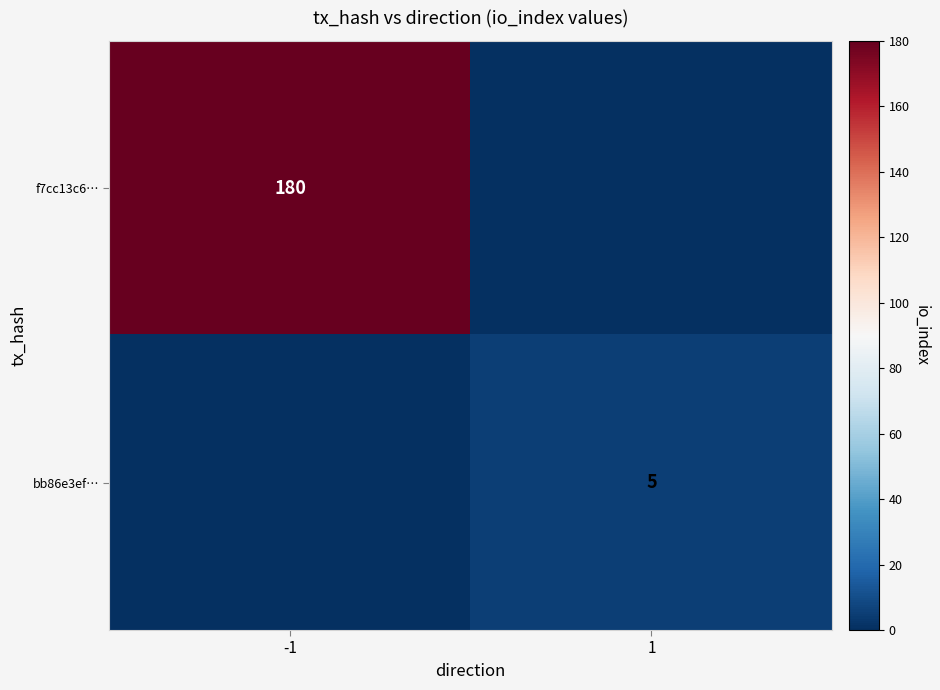

The f7cc13c6… series shows 283 at -1. True or false?

False